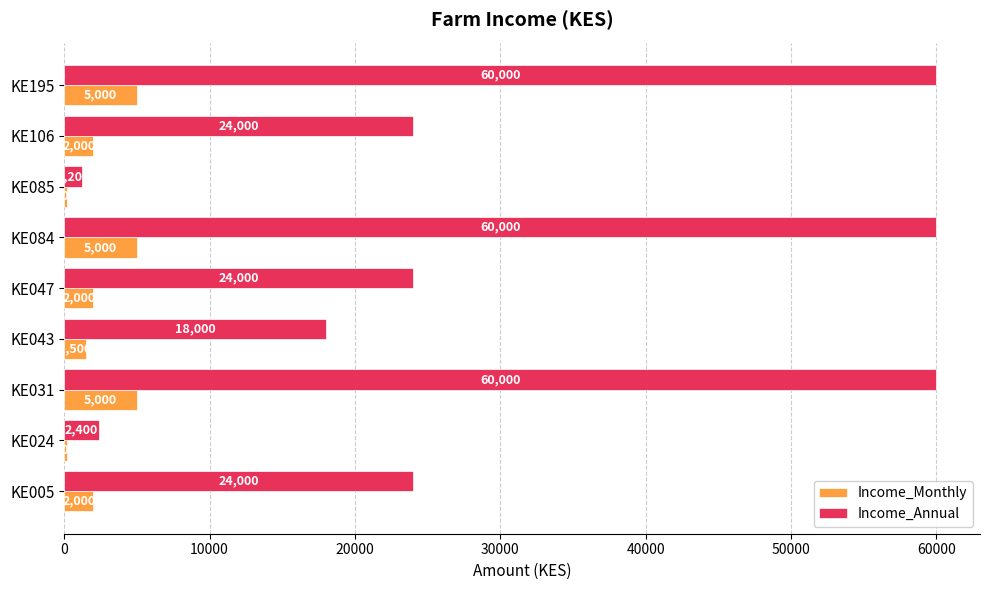

Rank the series at KE084 from highest to lowest value.

Income_Annual, Income_Monthly